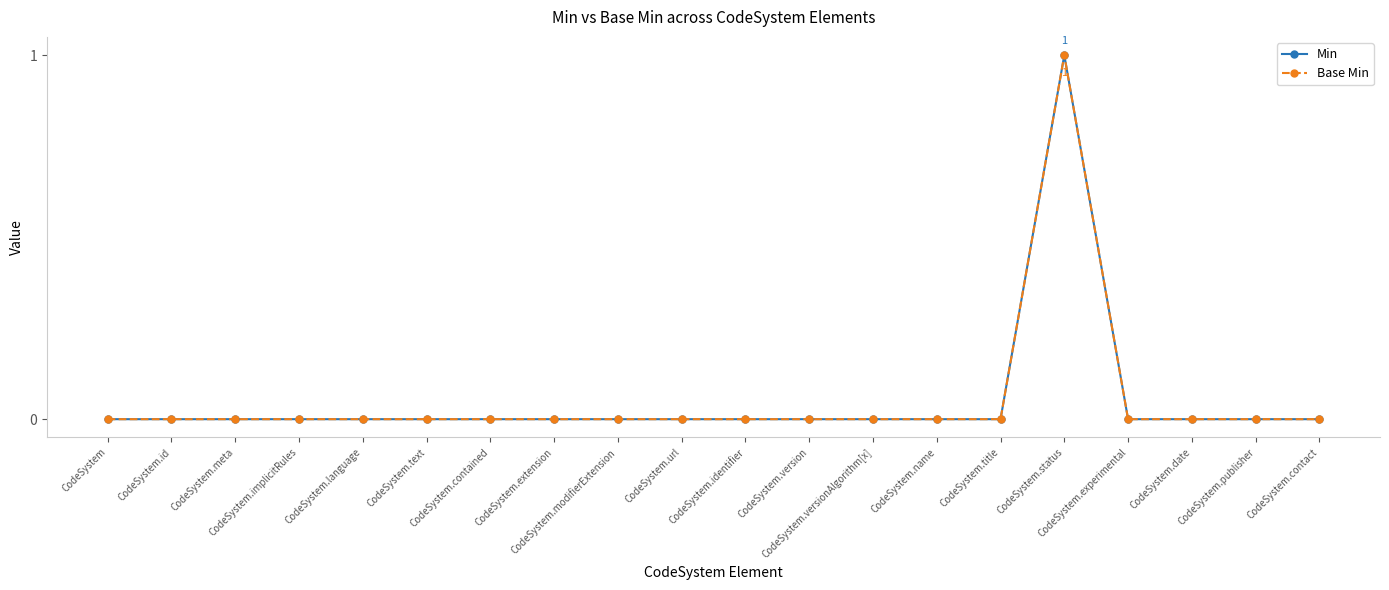

What is the label of the 16th point from the right?

CodeSystem.language